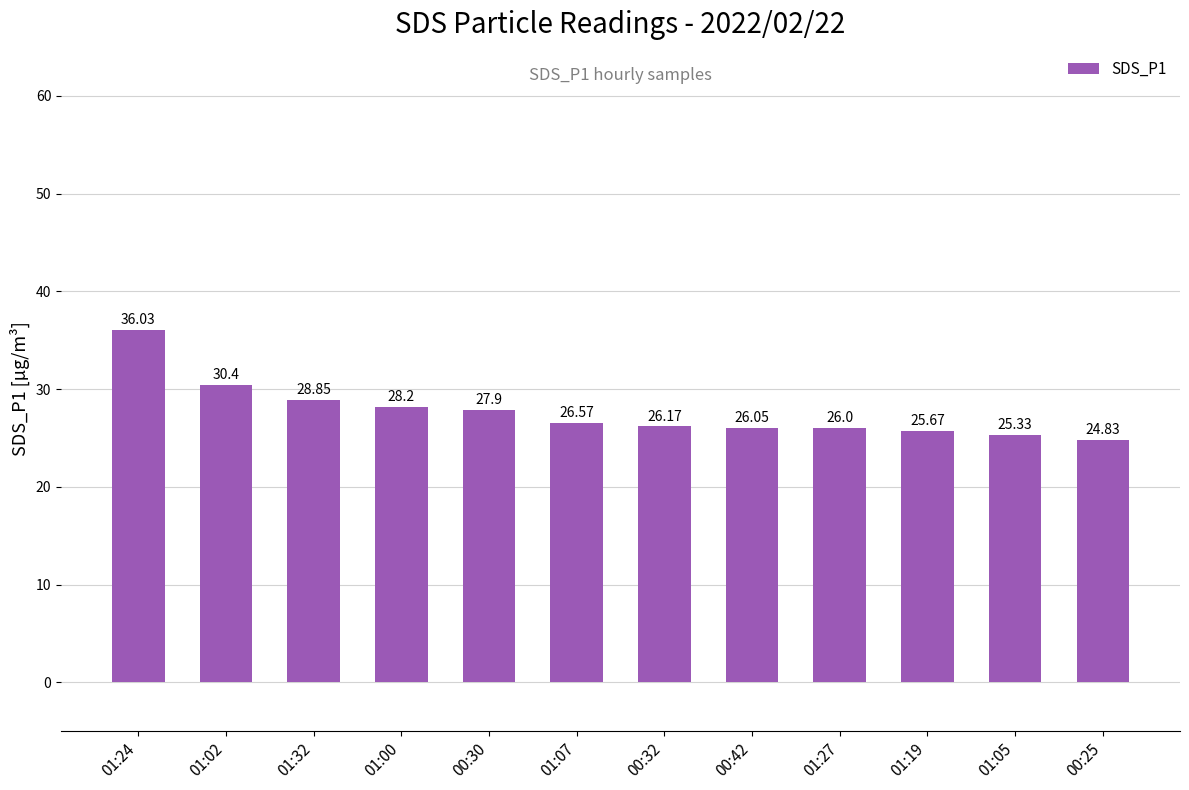

What is the difference between the maximum and minimum values?

11.2